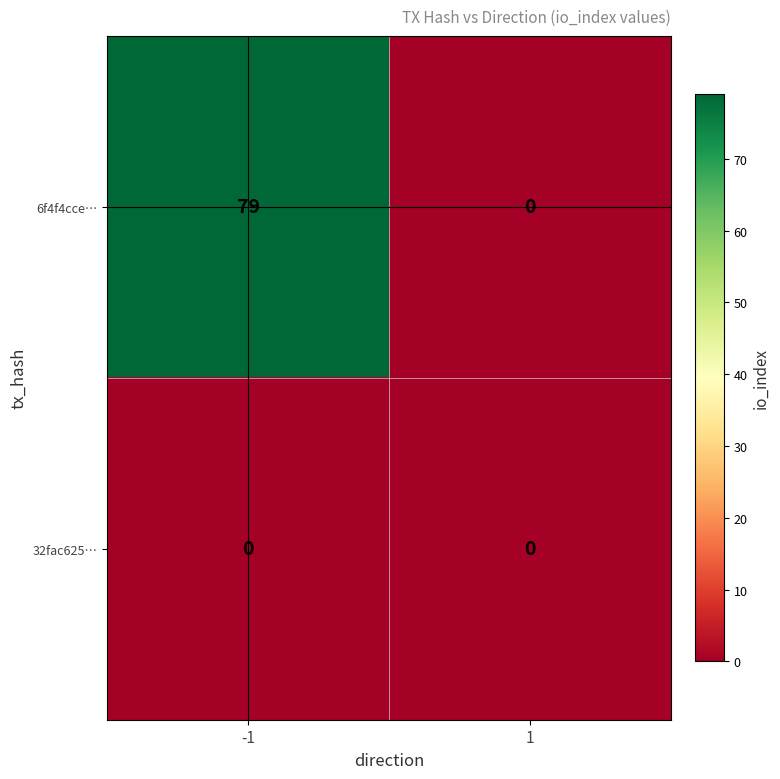

Reading right to left, list all the values displayed in this chart.

6f4f4cce…: 0	79
32fac625…: 0	0